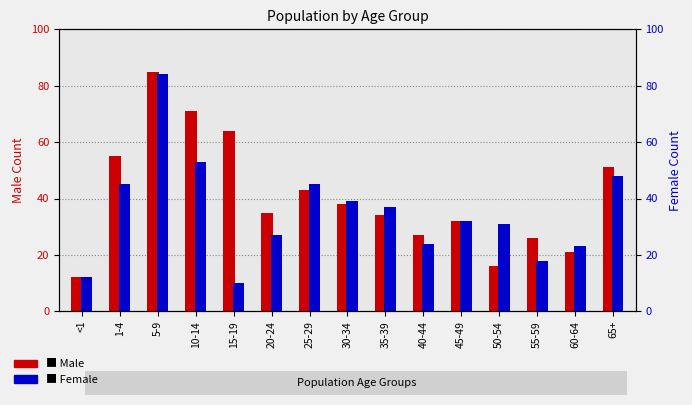

What are all the series names shown in the legend?

Male, Female